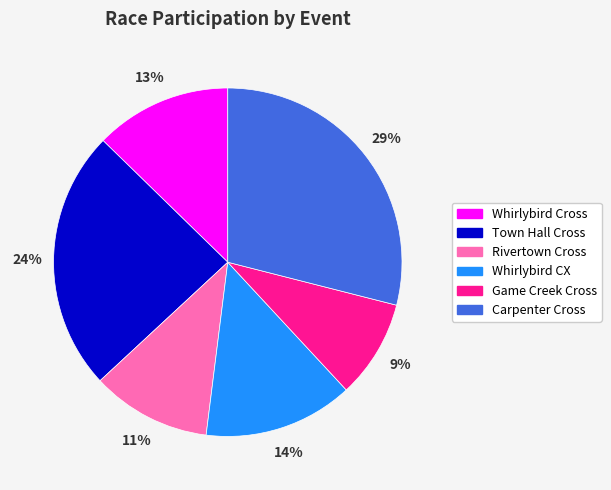

Count the number of slices in the pie.

6